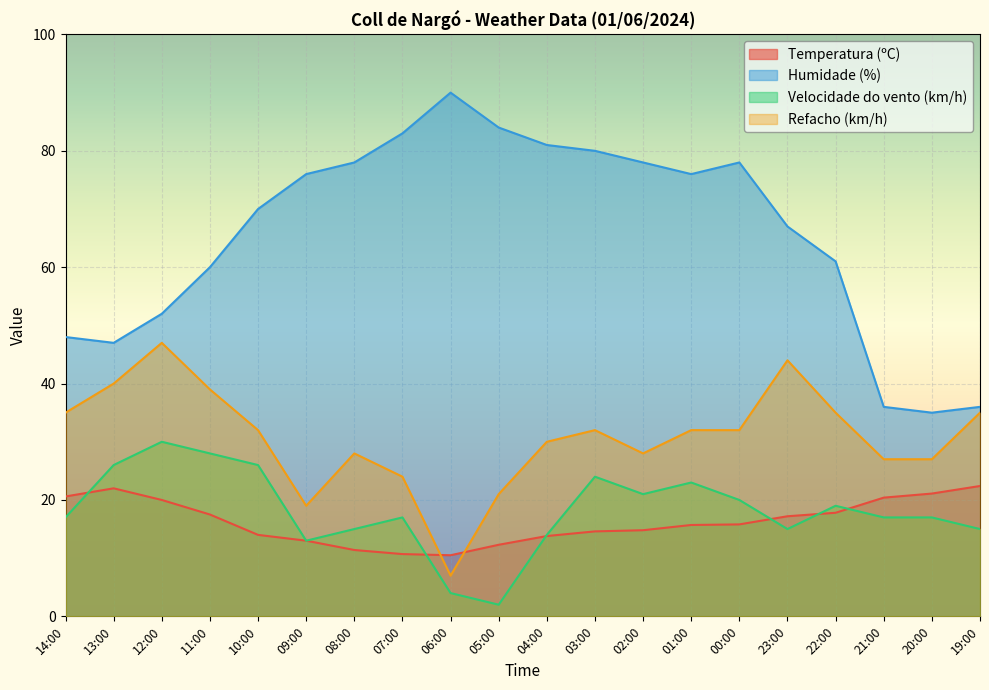

What are all the series names shown in the legend?

Temperatura (ºC), Humidade (%), Velocidade do vento (km/h), Refacho (km/h)